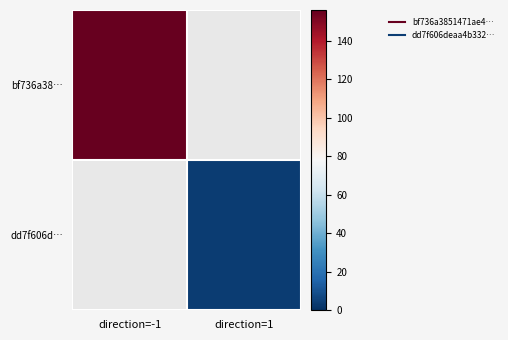

The value of dd7f606d… at direction=1 is 4.0. True or false?

True